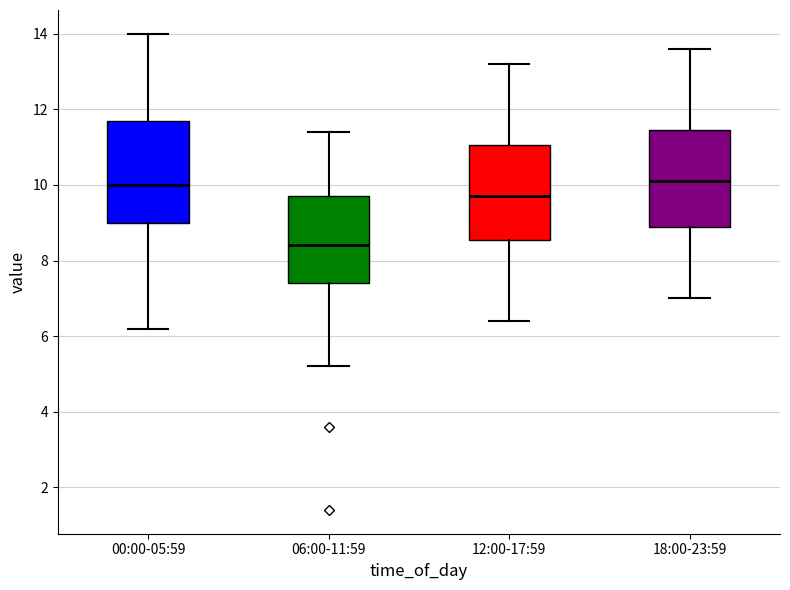

Reading left to right, read every box against the y-axis: the position of its median line, the range the box covers, and the ends of its whiskers. The values are not printed on the chart, so give them approximately, as read against the axis.

00:00-05:59: median 10.0, box 9.0 to 11.8, whiskers 6.2 to 14.0
06:00-11:59: median 8.4, box 7.4 to 9.8, whiskers 5.2 to 11.4
12:00-17:59: median 9.8, box 8.6 to 11.0, whiskers 6.4 to 13.2
18:00-23:59: median 10.2, box 9.0 to 11.4, whiskers 7.0 to 13.6